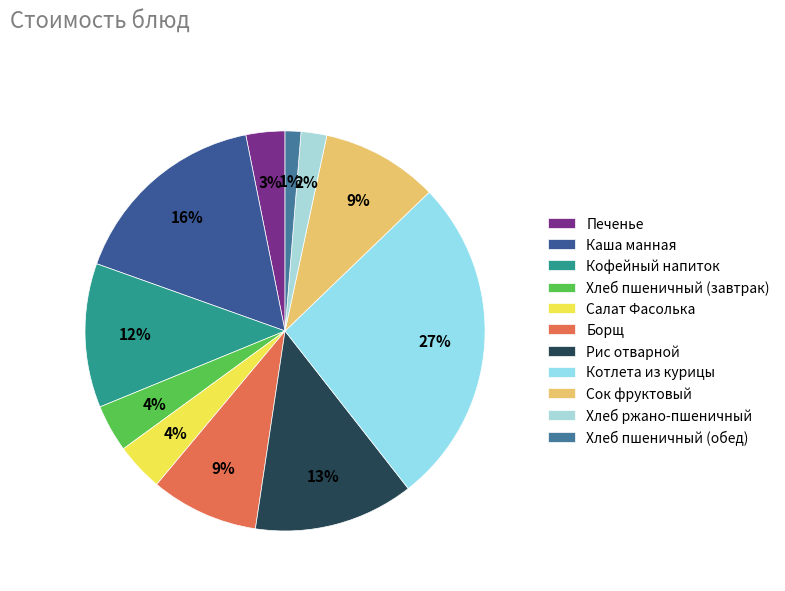

Does Хлеб пшеничный (завтрак) account for over 50% of the chart?

No